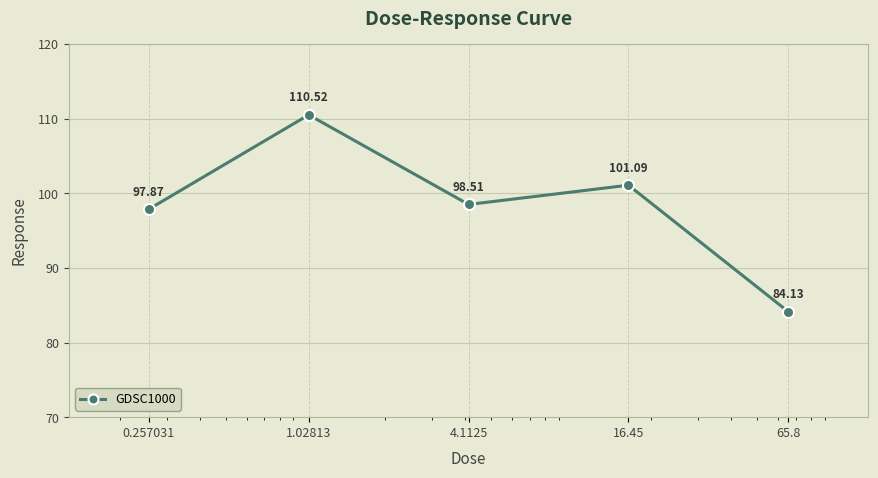

What is the average value?

98.4